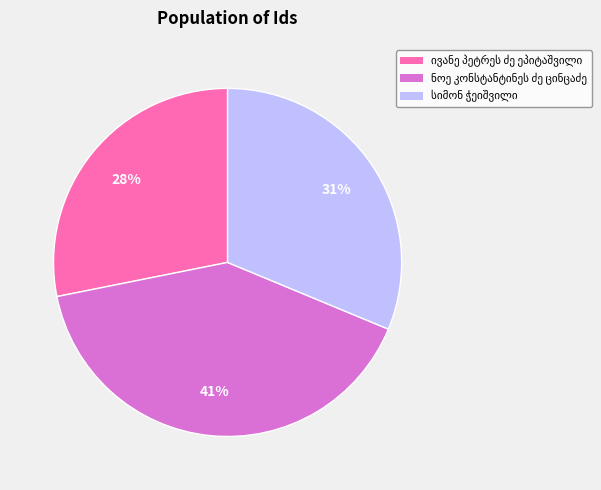

Is there a majority slice in this chart?

No